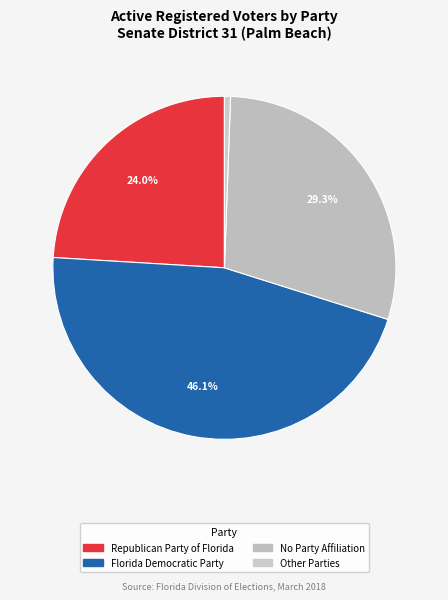

What percentage is the No Party Affiliation slice, to the nearest percent?

29%